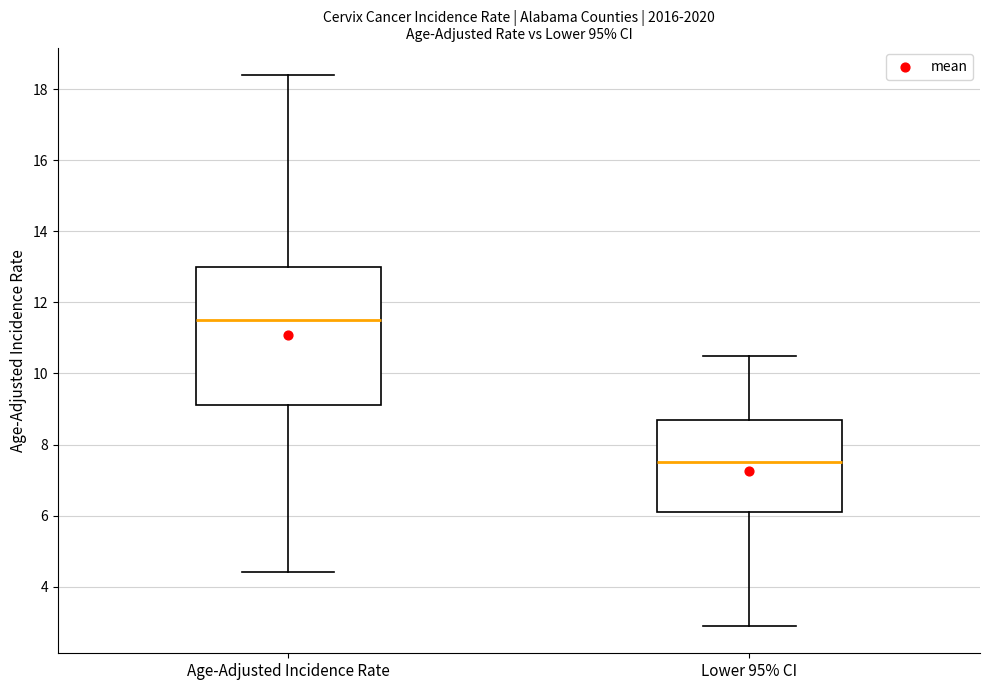

Which box is the tallest, from its lower edge to its upper edge?

Age-Adjusted Incidence Rate